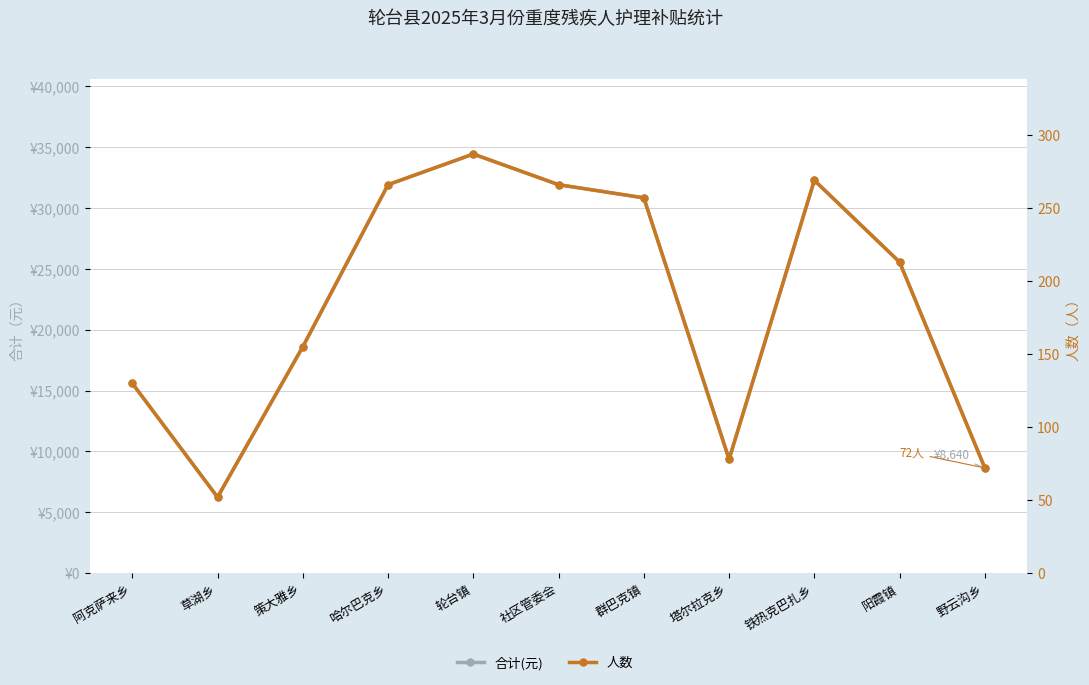

At how many categories does at least one series exceed 3380?

11